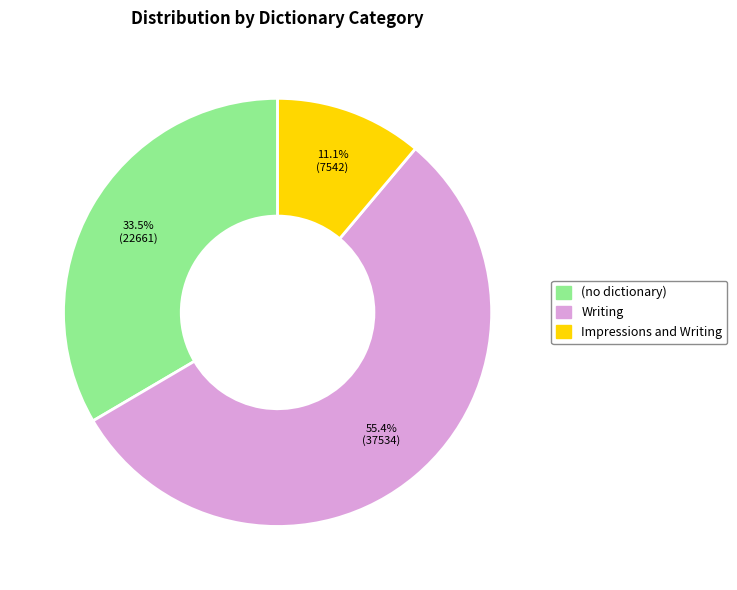

Does any single category account for the majority?

Yes